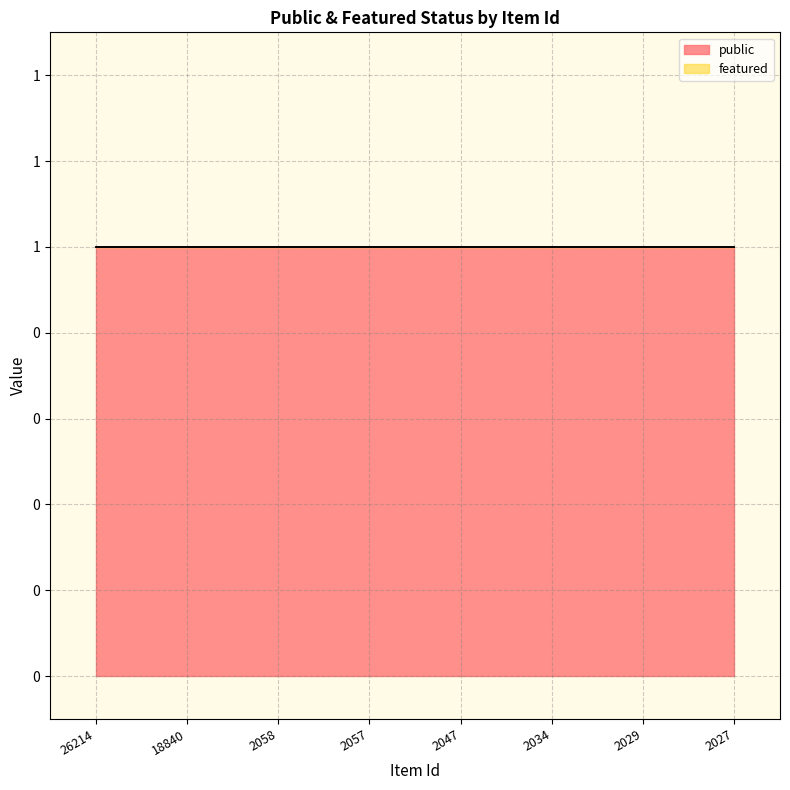

What is the difference between the highest and lowest values at 2034?

1